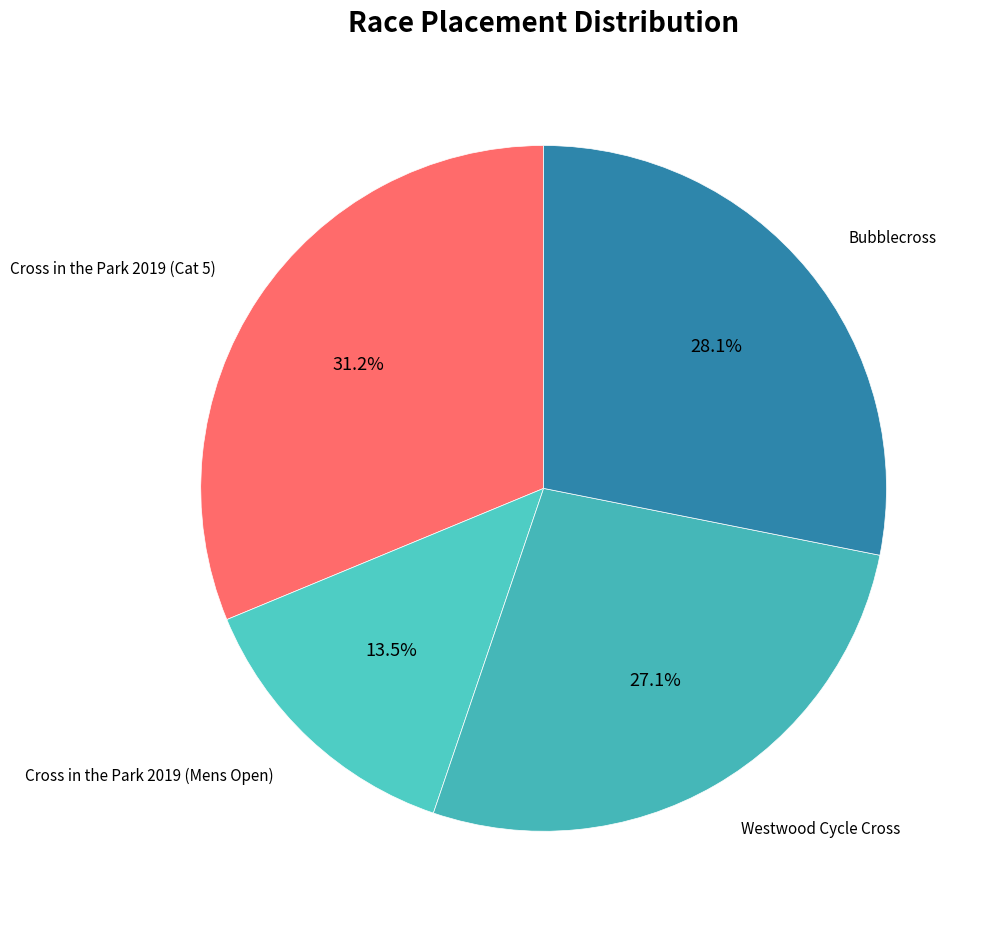

What is the smallest slice in the pie chart?

Cross in the Park 2019 (Mens Open)